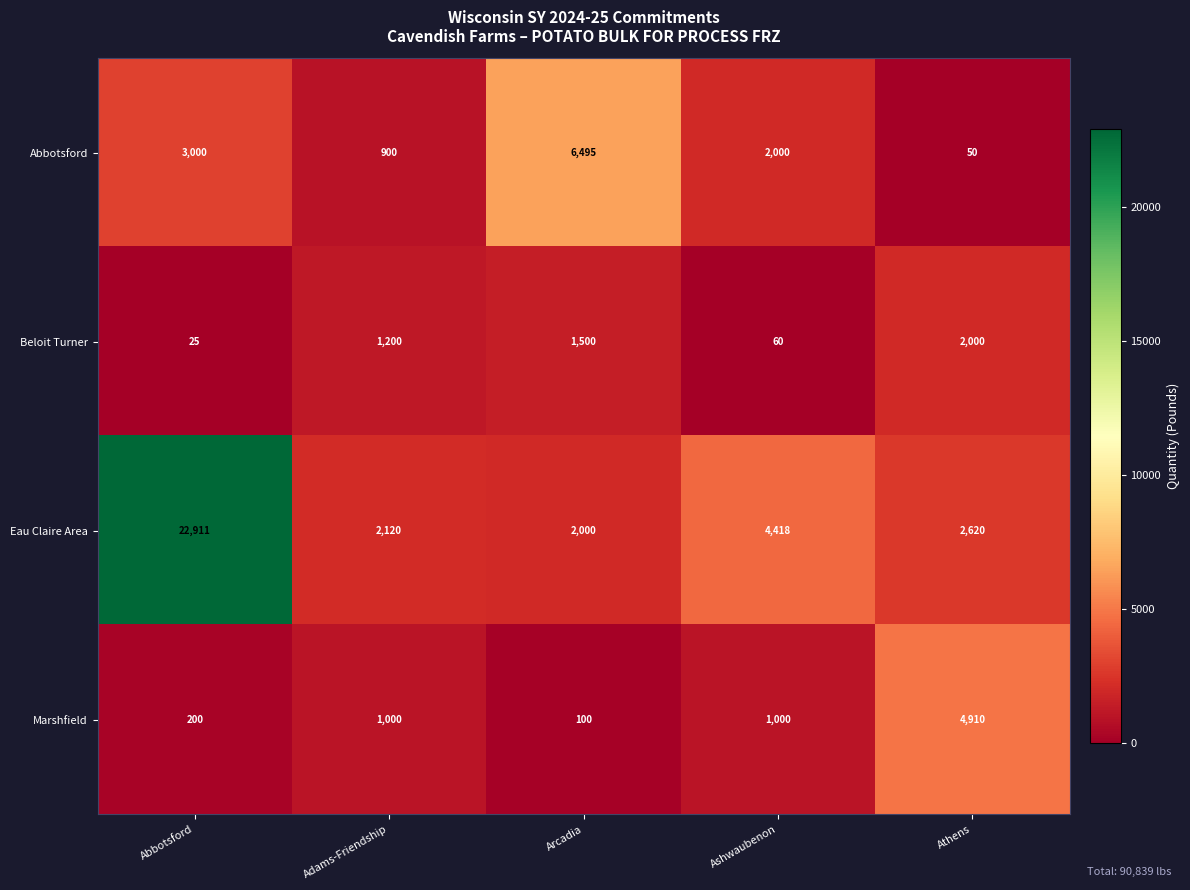

Which category has the highest value in the Beloit Turner series?

Athens